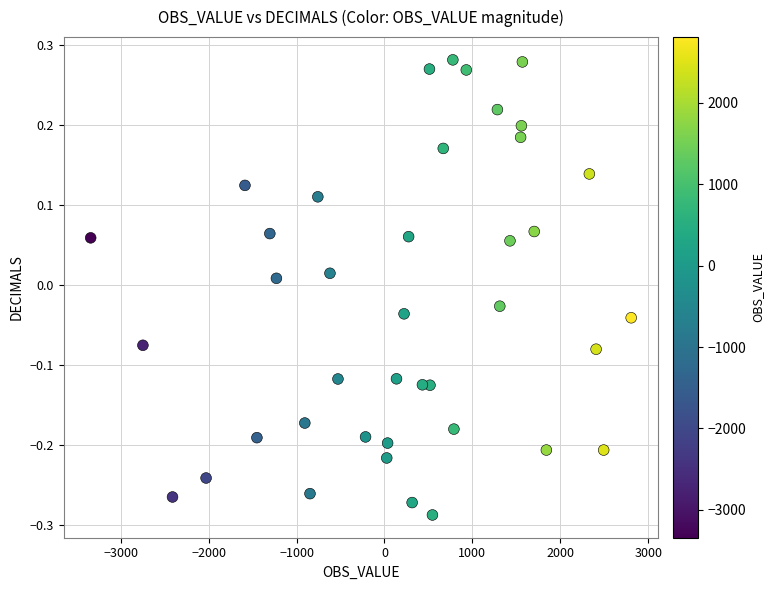

What is the range of Y values (max minus min)?

0.6